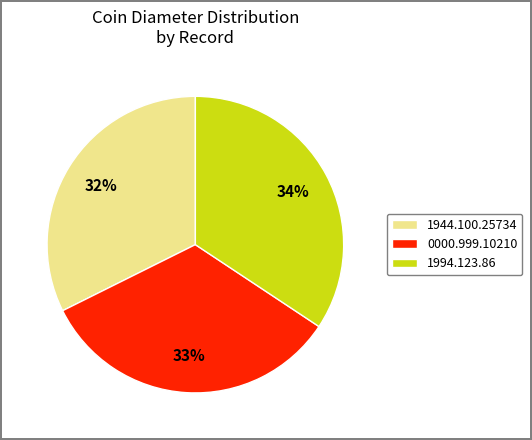

Do 1944.100.25734 and 1994.123.86 together represent more than half of the pie?

Yes